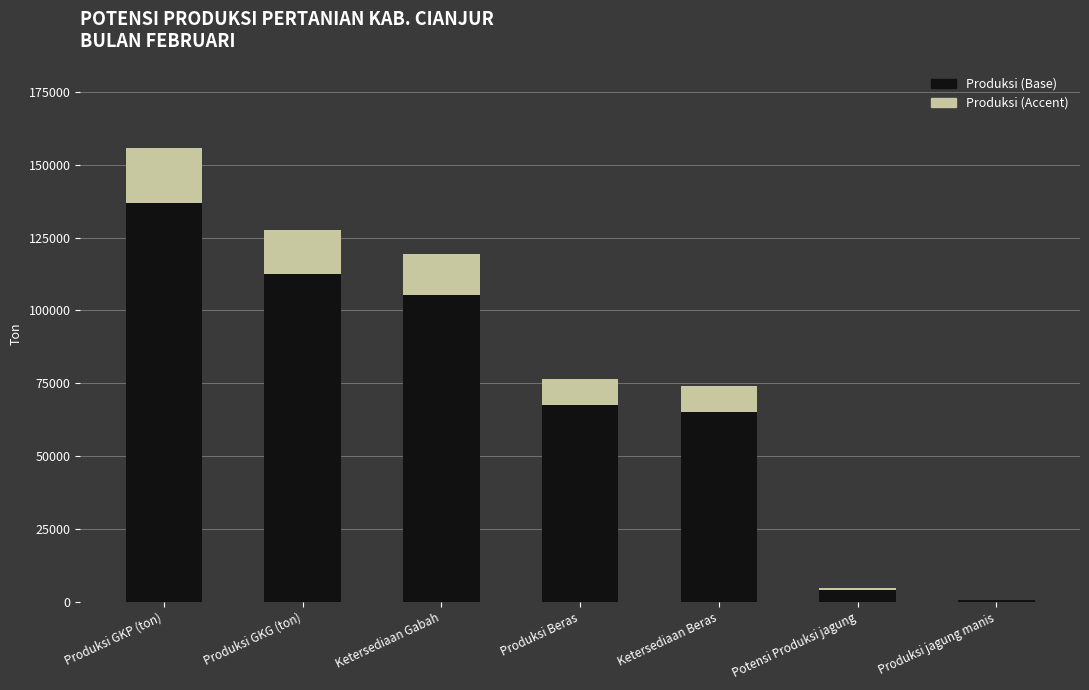

The Produksi (Base) series shows 42427.0 at Ketersediaan Gabah. True or false?

False